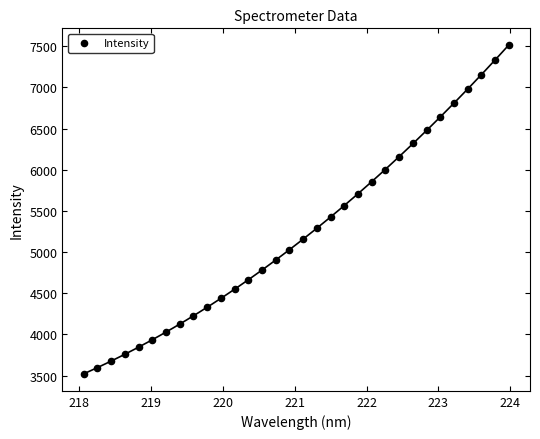

What is the range of Y values (max minus min)?

4002.4